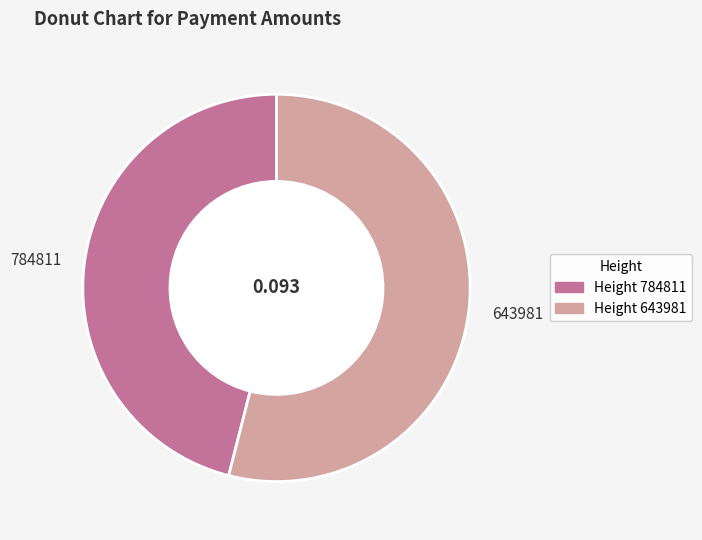

Is 643981 the majority of the pie?

Yes